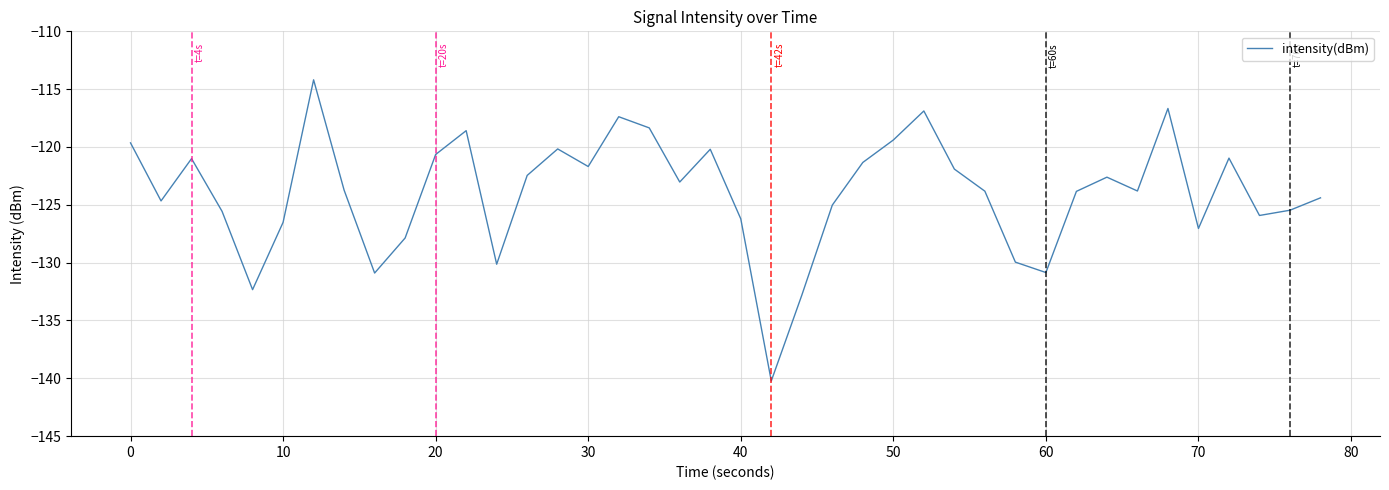

What is the maximum value shown in the chart?

-114.2